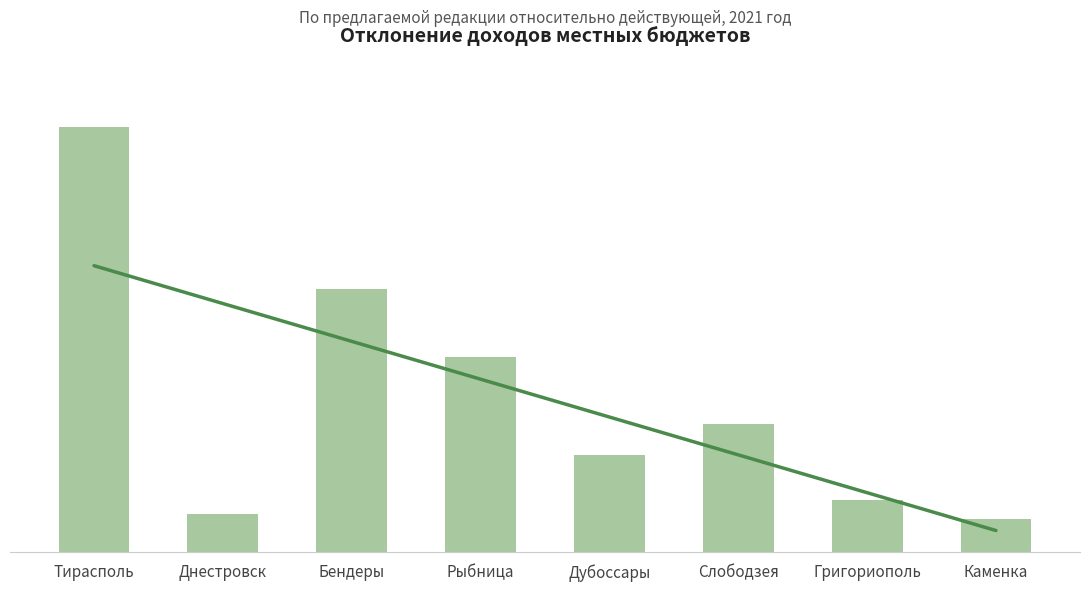

What is the difference between the highest and lowest values at Дубоссары?

708006.1